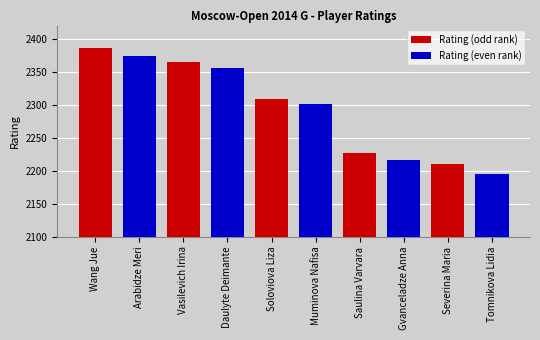

At how many categories does at least one series exceed 2253?

3